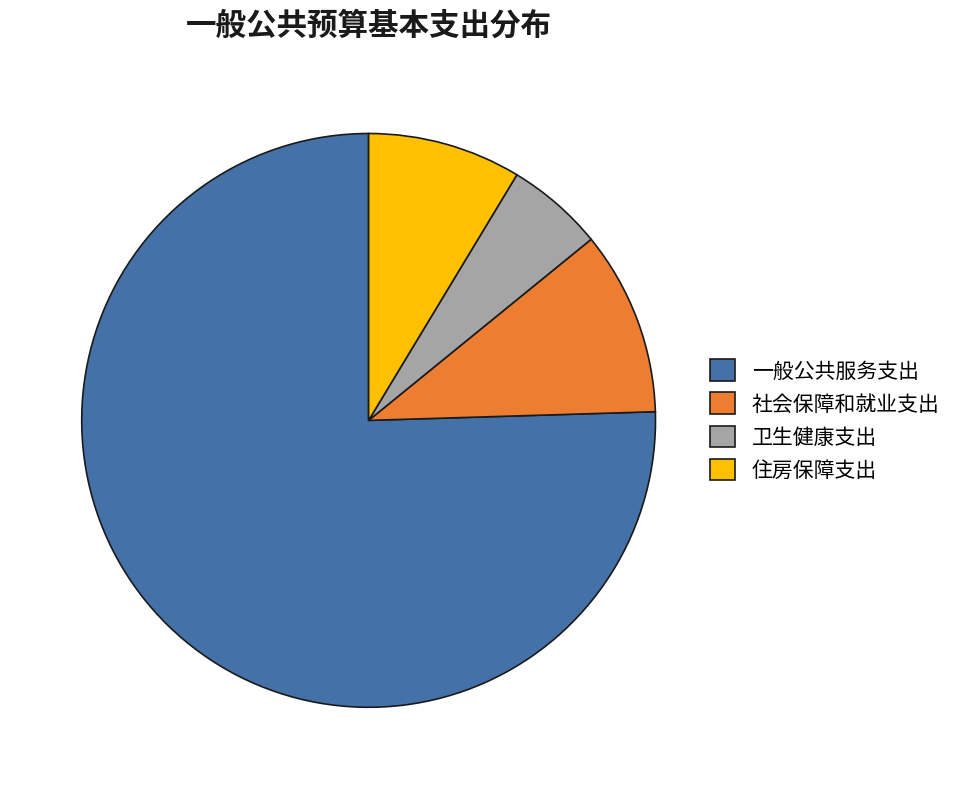

How many slices are in this pie chart?

4